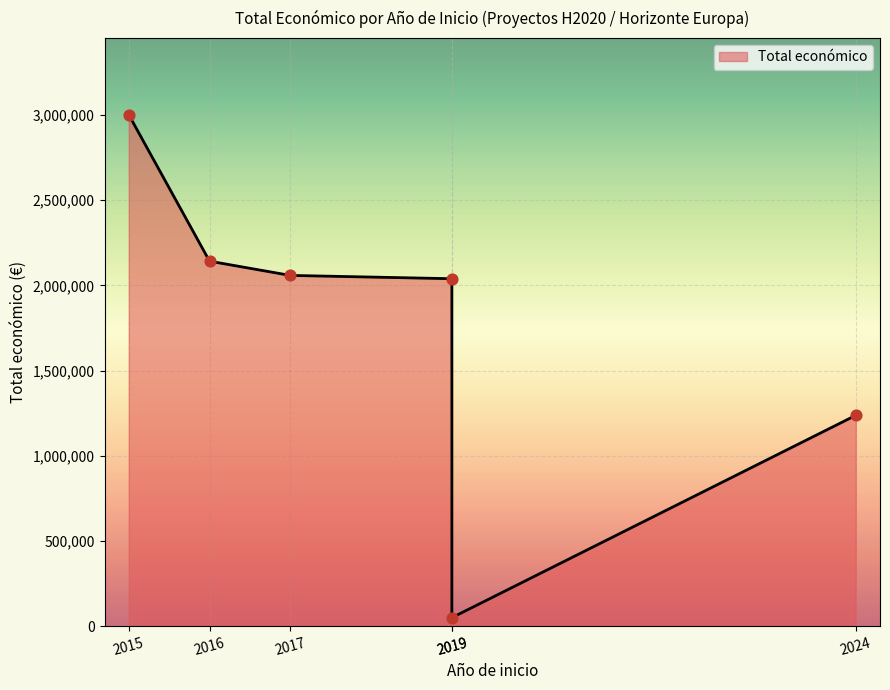

What is the change in value from 2016 to 2017?

-83586